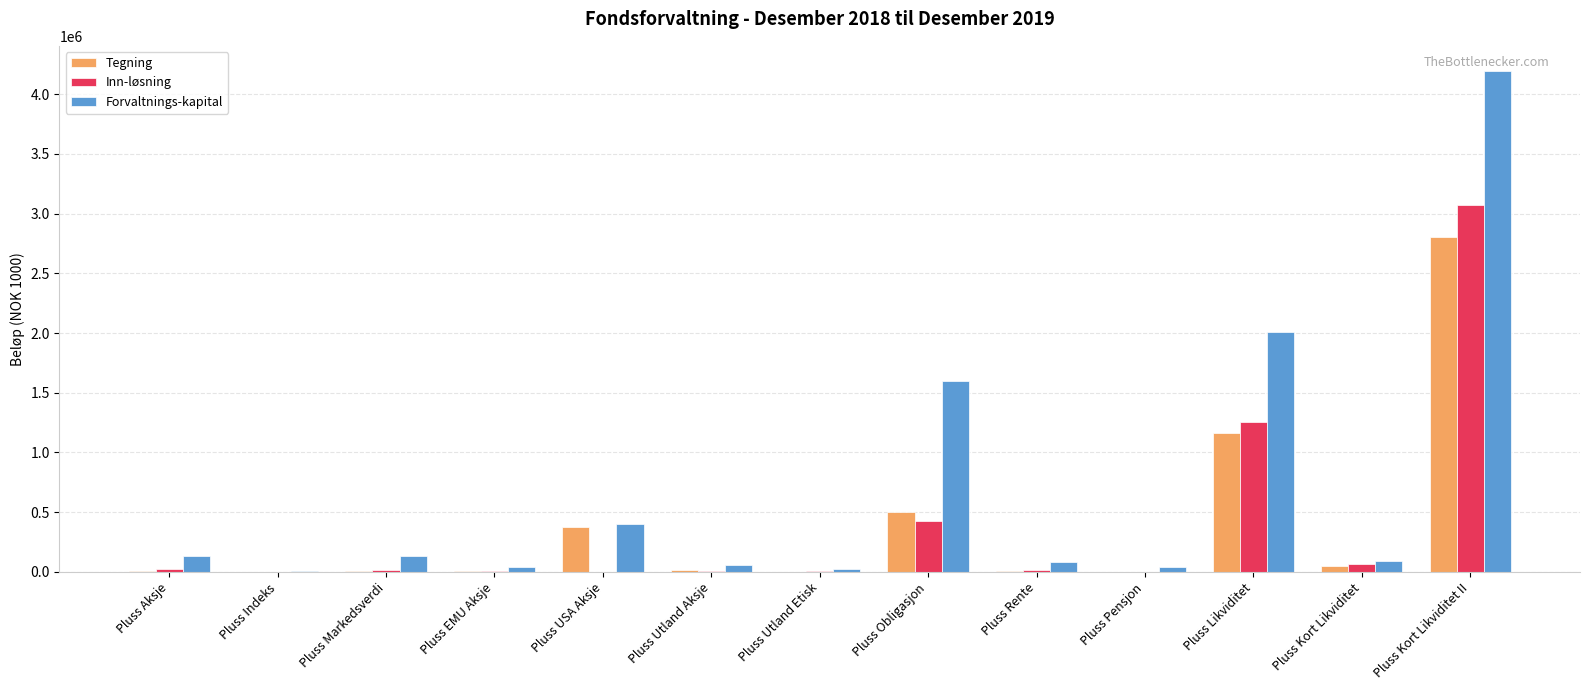

What is the greatest value displayed?

4195534